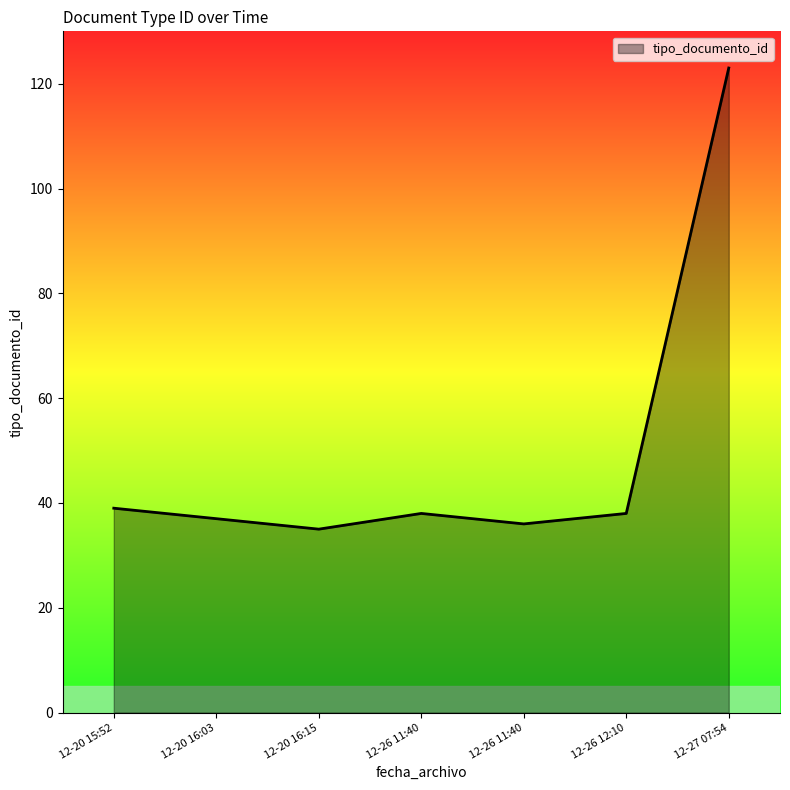

What is the greatest value displayed?

123